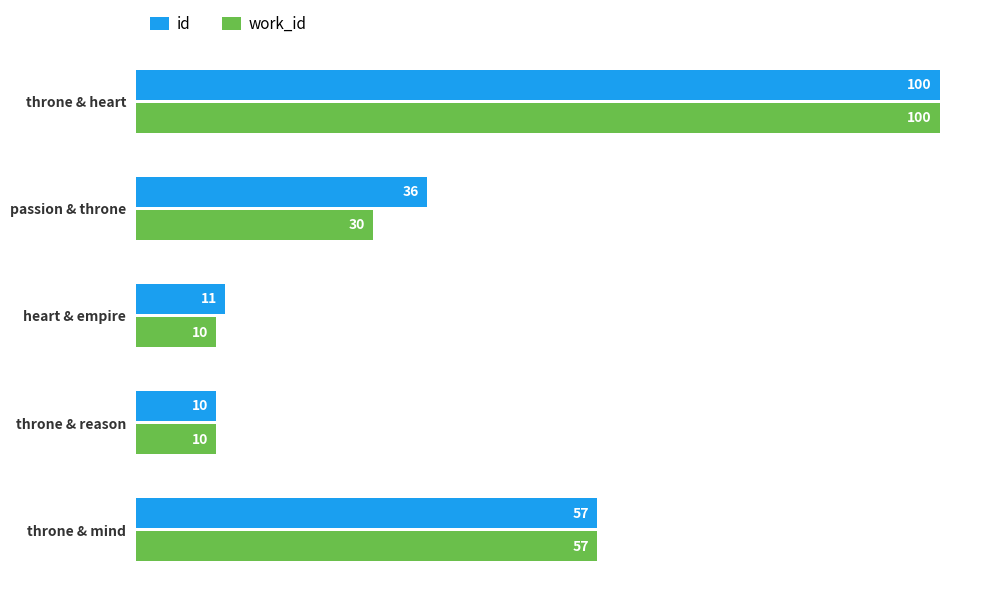

At how many categories does at least one series exceed 70?

1